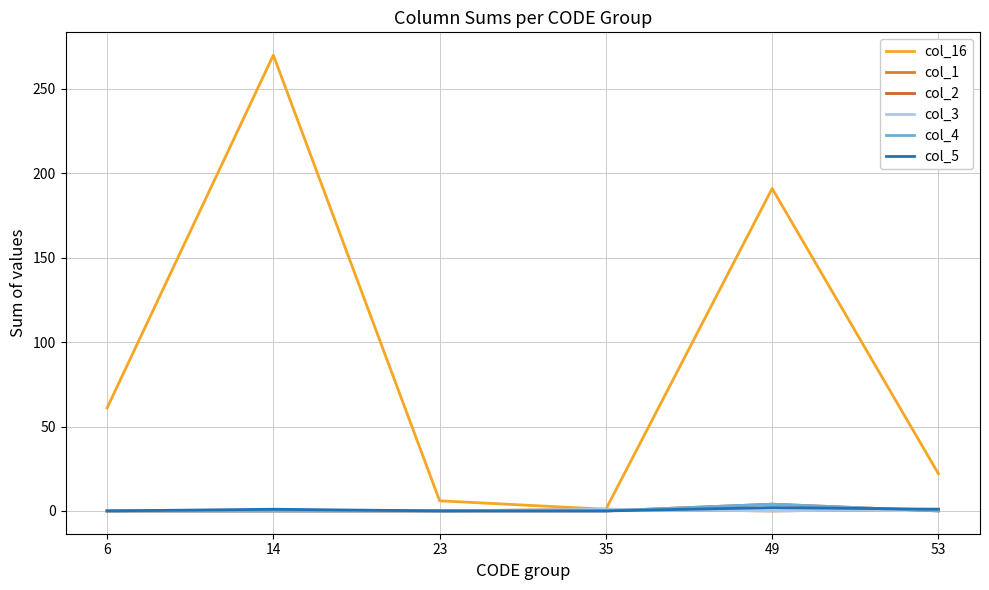

Between 23 and 49, which series saw the biggest shift?

col_16